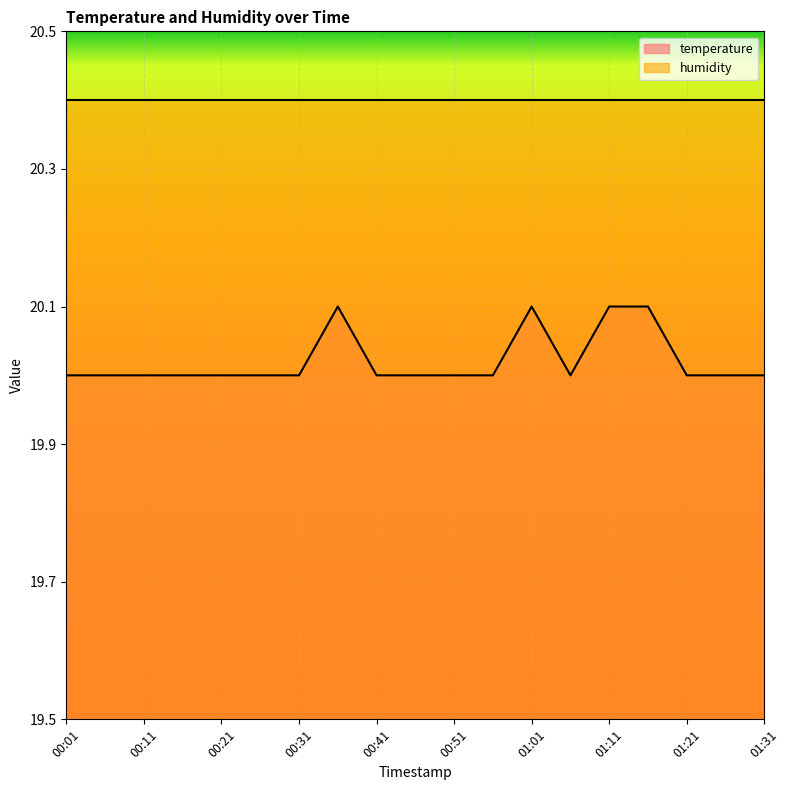

How many data points does each series have?

19